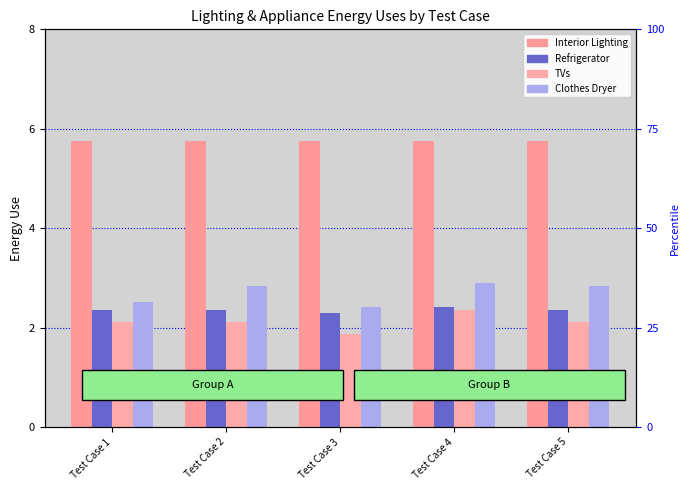

What is the total value across all series at Test Case 2?

13.1